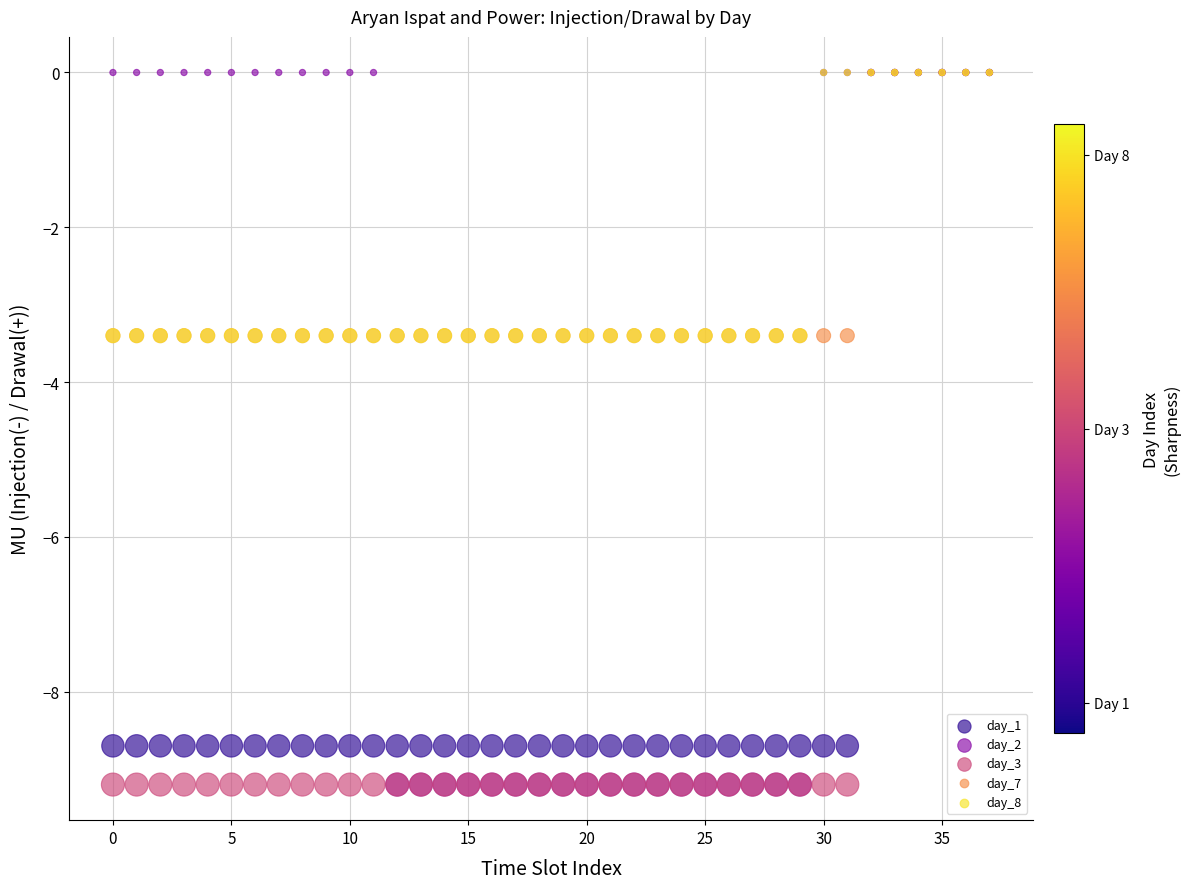

What are all the series names shown in the legend?

day_1, day_2, day_3, day_7, day_8